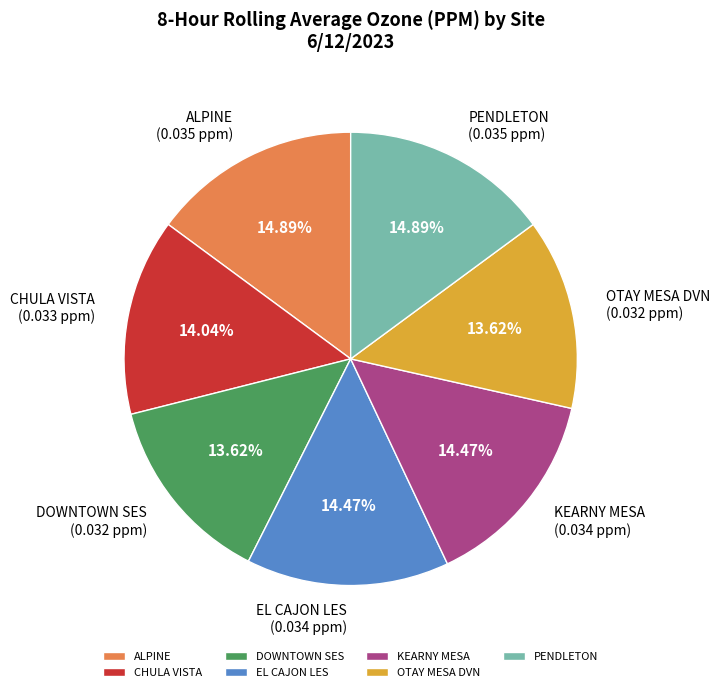

What is the total percentage of ALPINE and PENDLETON?

29.8%